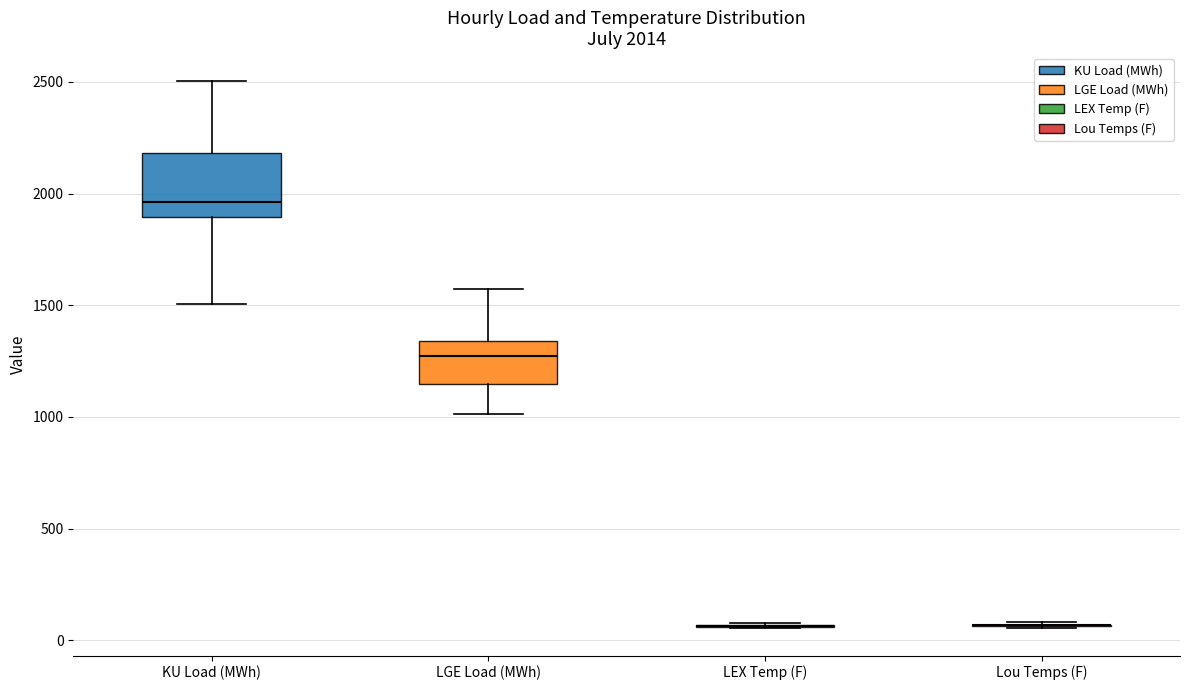

Comparing the boxes themselves (not the whiskers), which one is the tallest?

KU Load (MWh)